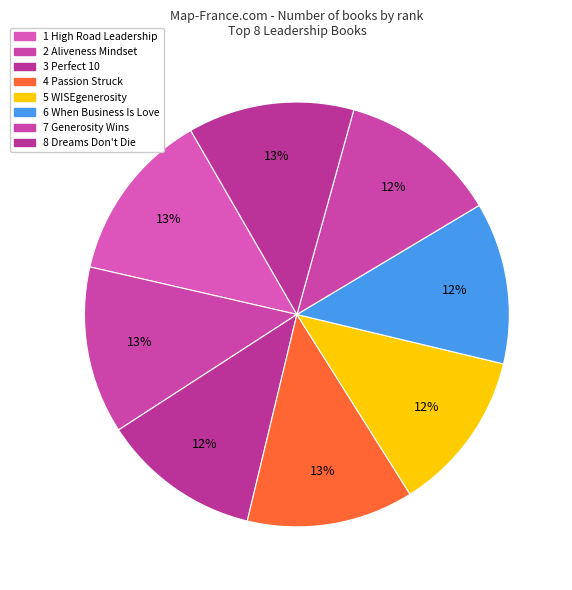

Count the number of slices in the pie.

8